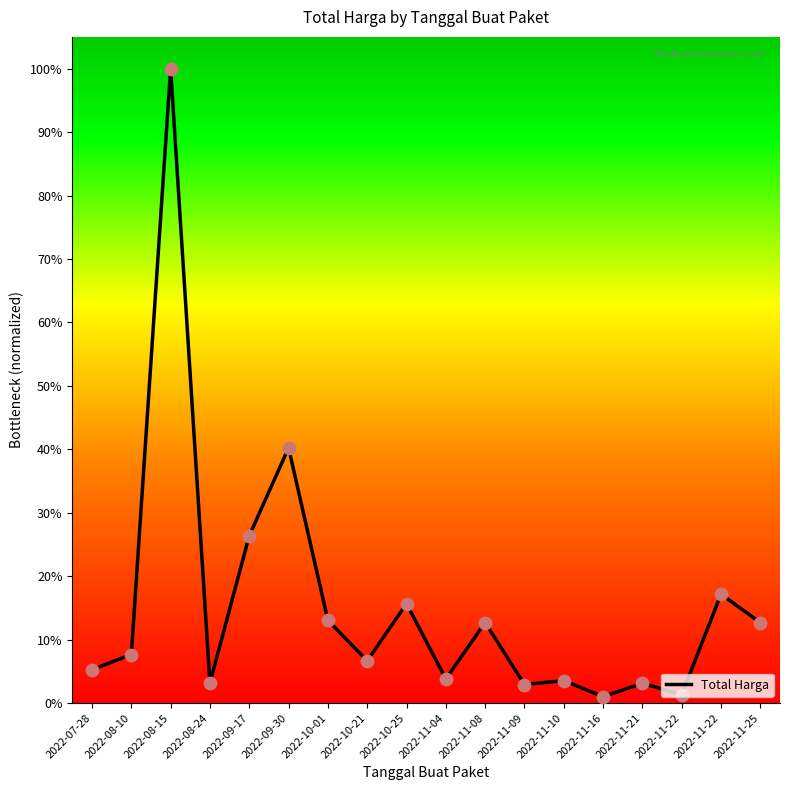

Which has a higher value, 2022-11-22 or 2022-11-21?

2022-11-22